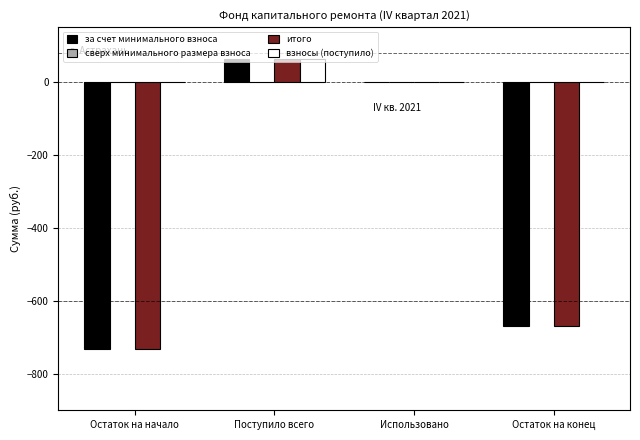

At which label is итого closest to -335?

Использовано